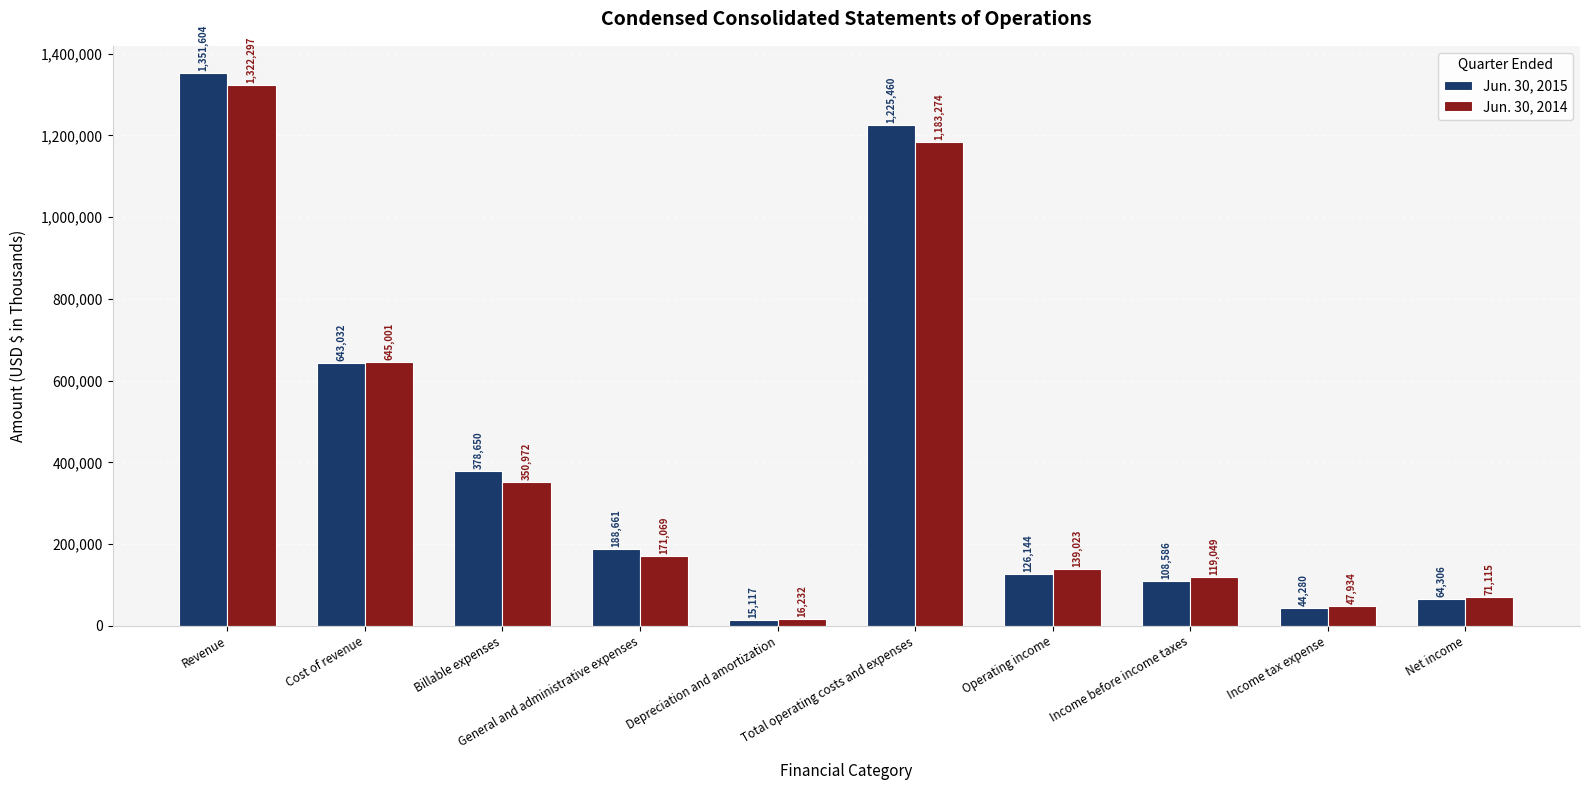

What is the difference between the Jun. 30, 2015 values at Operating income and Revenue?

1225460